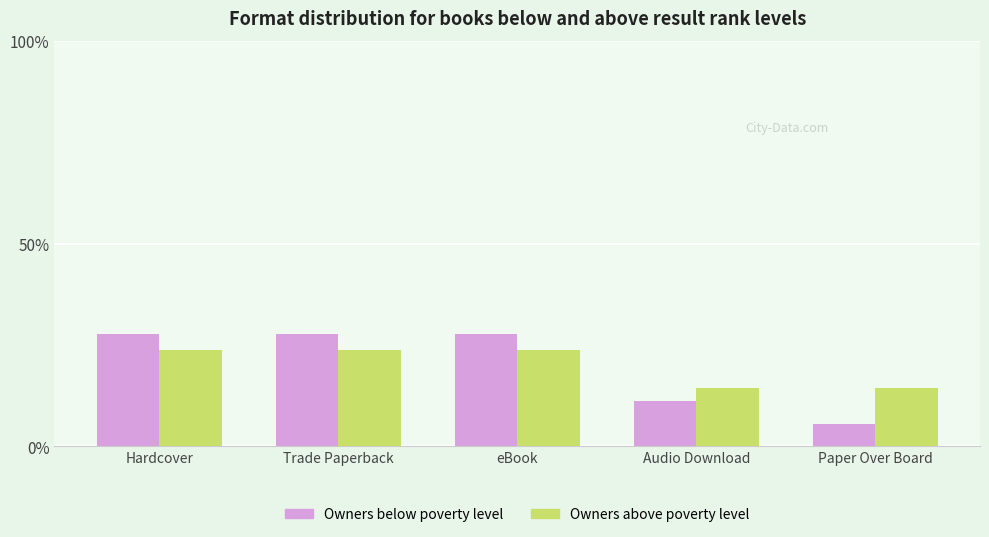

What is the value of the Owners below poverty level bar at the 2nd from the left?

27.8